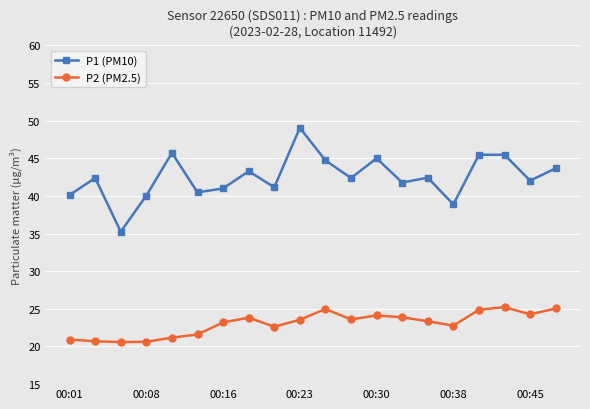

Which series has the widest spread of values?

P1 (PM10)